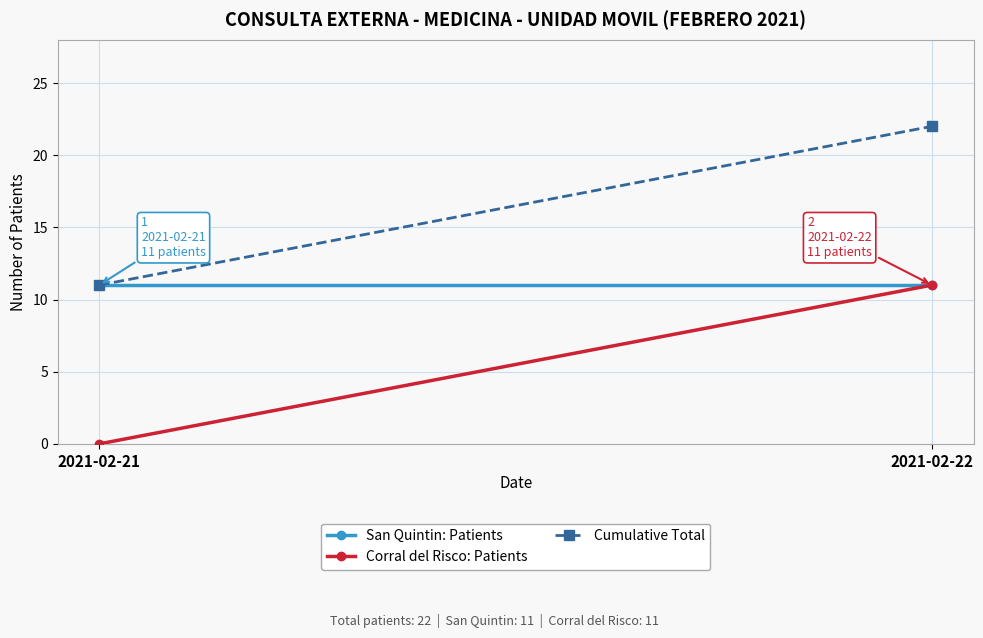

Count the number of categories in the chart.

2